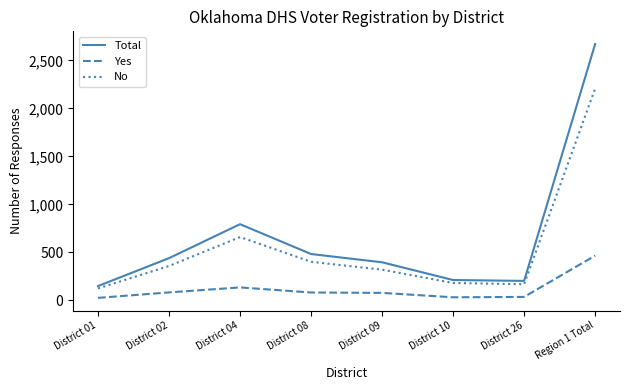

What are all the series names shown in the legend?

Total, Yes, No